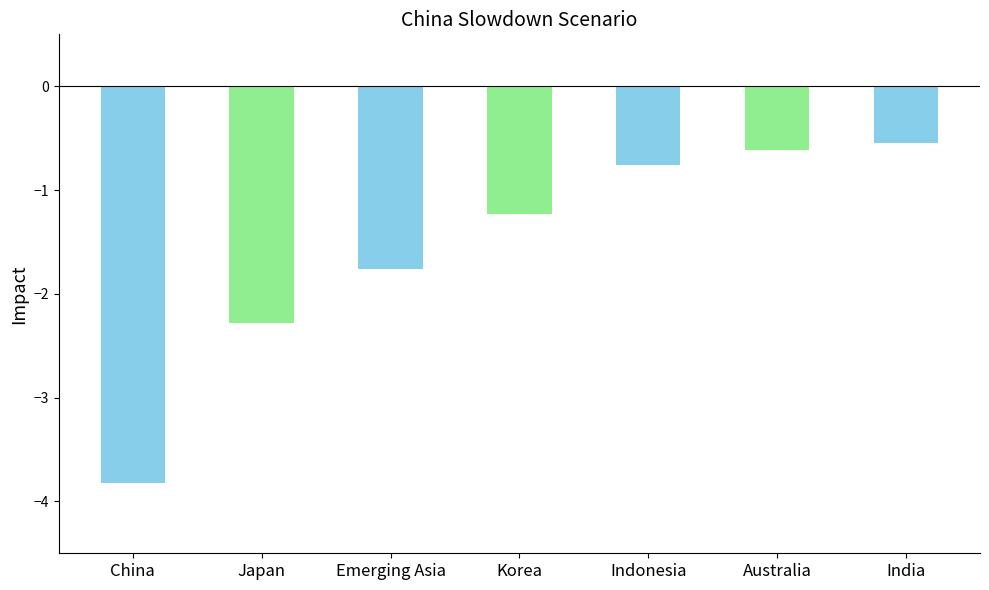

The value at India is -0.8. True or false?

False